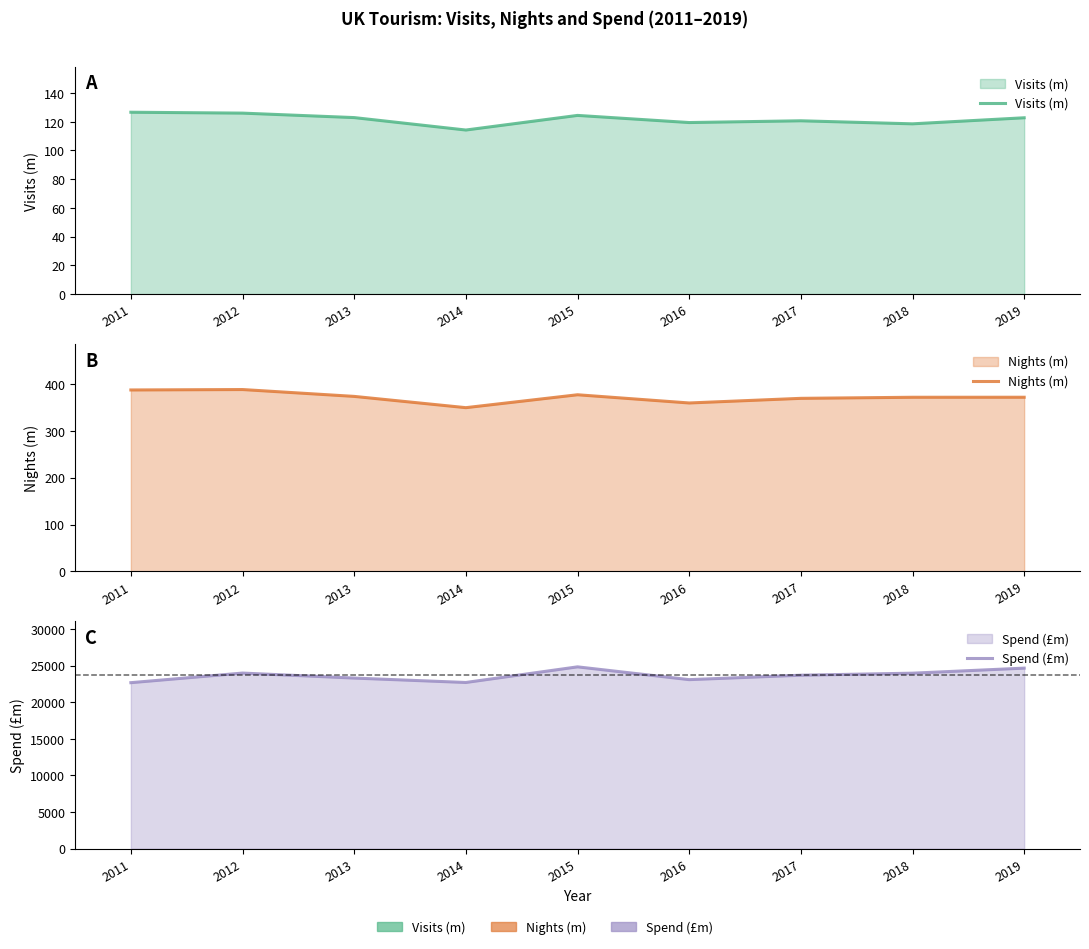

Which series changed the most between 2011 and 2017?

Spend (£m)